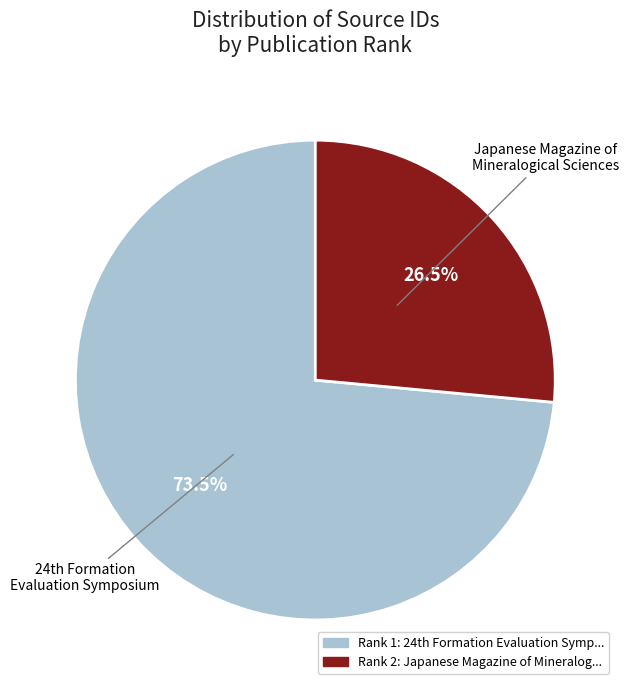

How many segments does this pie chart have?

2